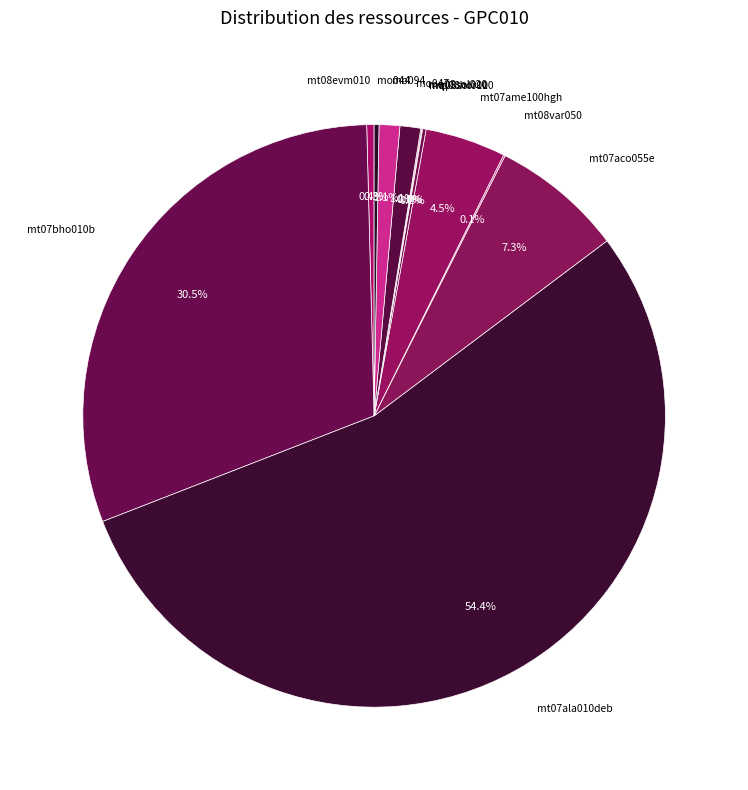

What is the largest slice in the pie chart?

mt07ala010deb